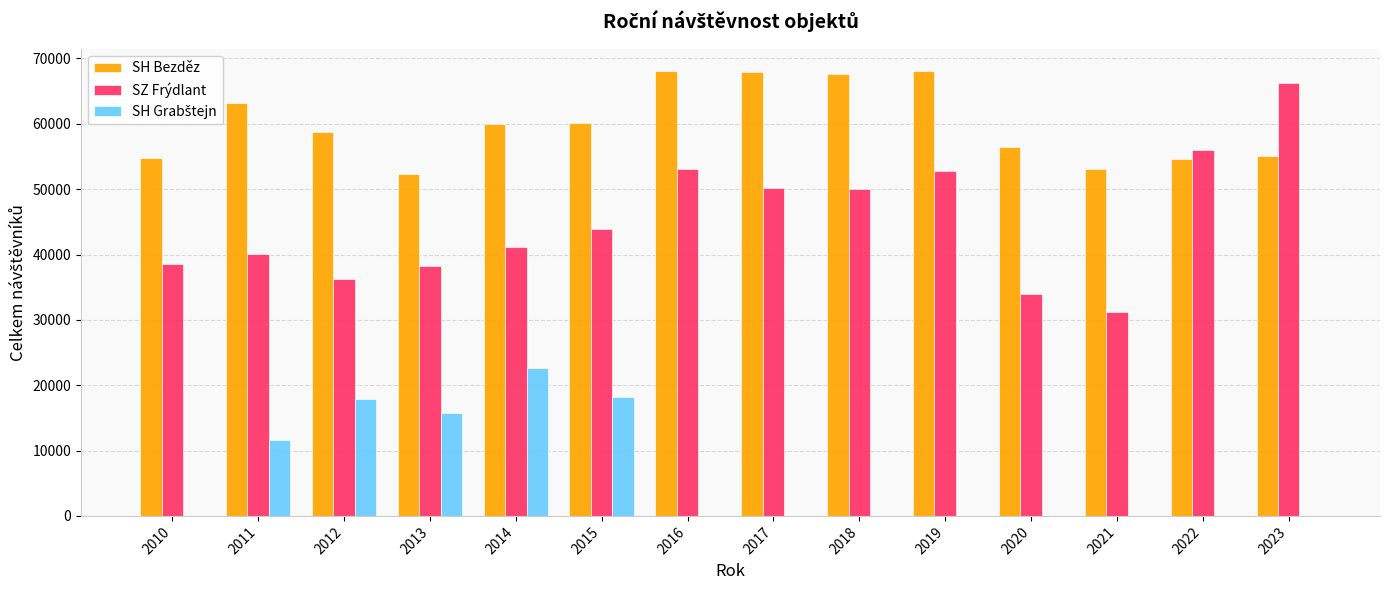

What is the highest value of the SZ Frýdlant series?

66226